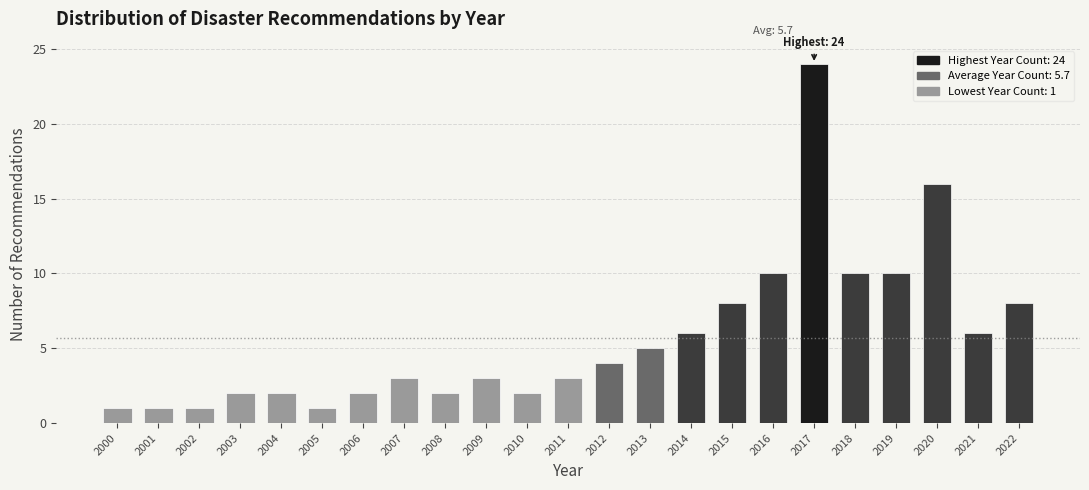

Reading right to left, transcribe all the data shown in this chart.

2022=8	2021=6	2020=16	2019=10	2018=10	2017=24	2016=10	2015=8	2014=6	2013=5	2012=4	2011=3	2010=2	2009=3	2008=2	2007=3	2006=2	2005=1	2004=2	2003=2	2002=1	2001=1	2000=1